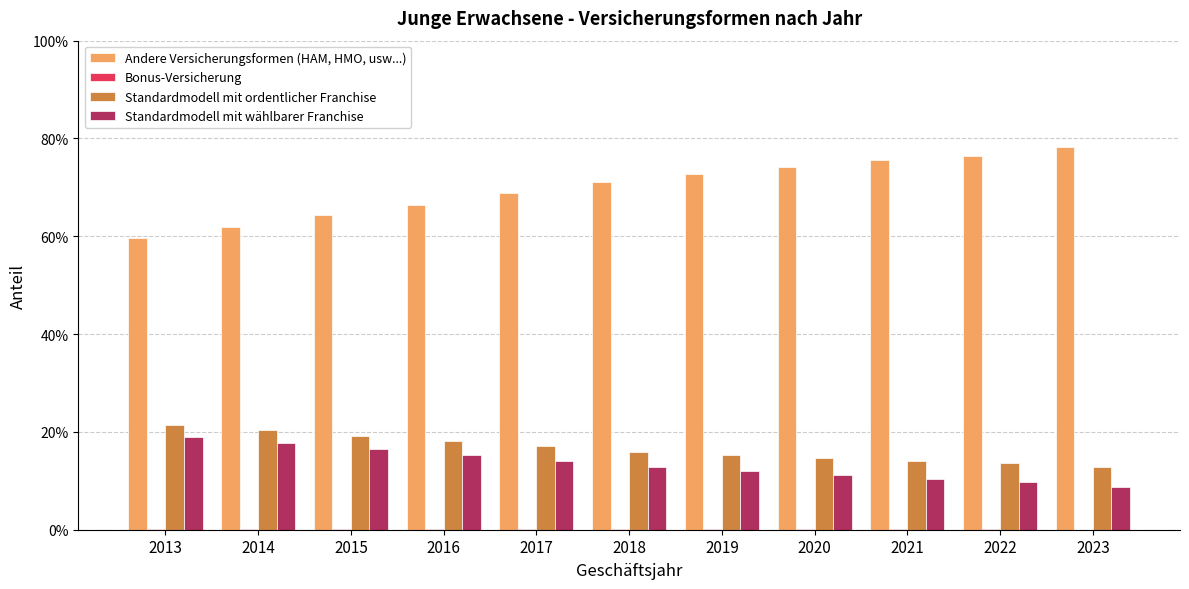

What is the highest value of the Standardmodell mit ordentlicher Franchise series?

0.2